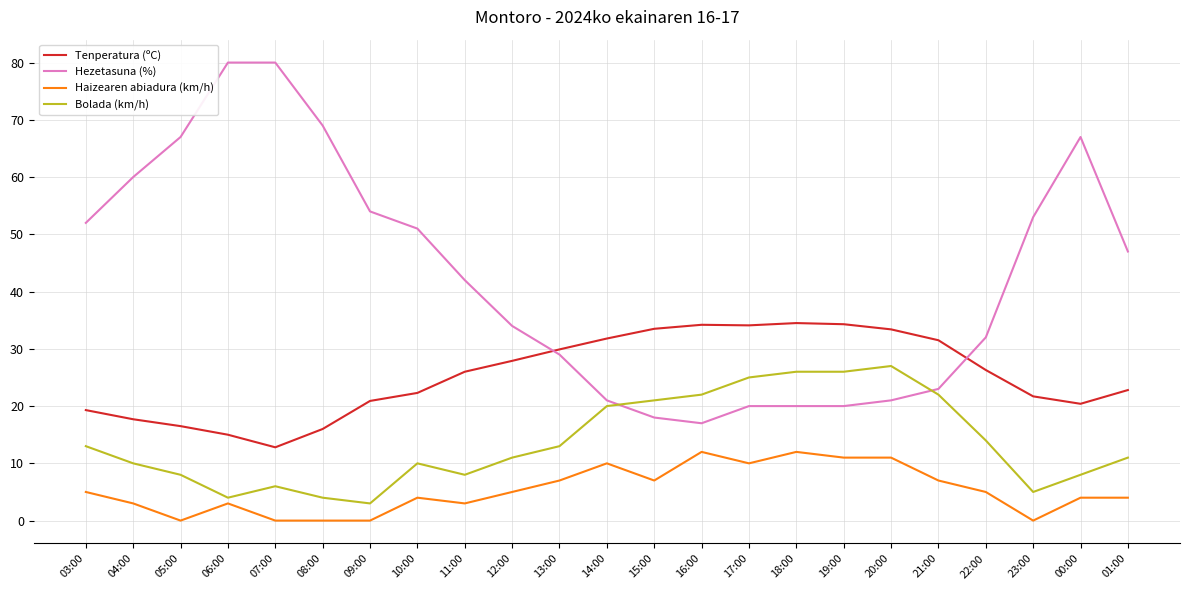

What is the spread (max minus min) of values at 19:00?

23.3